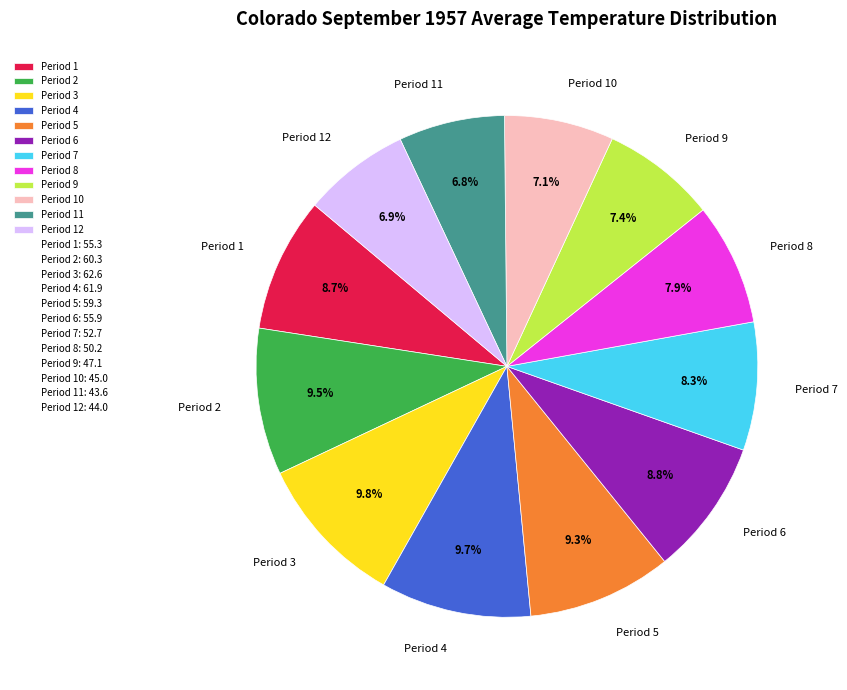

How many segments does this pie chart have?

12